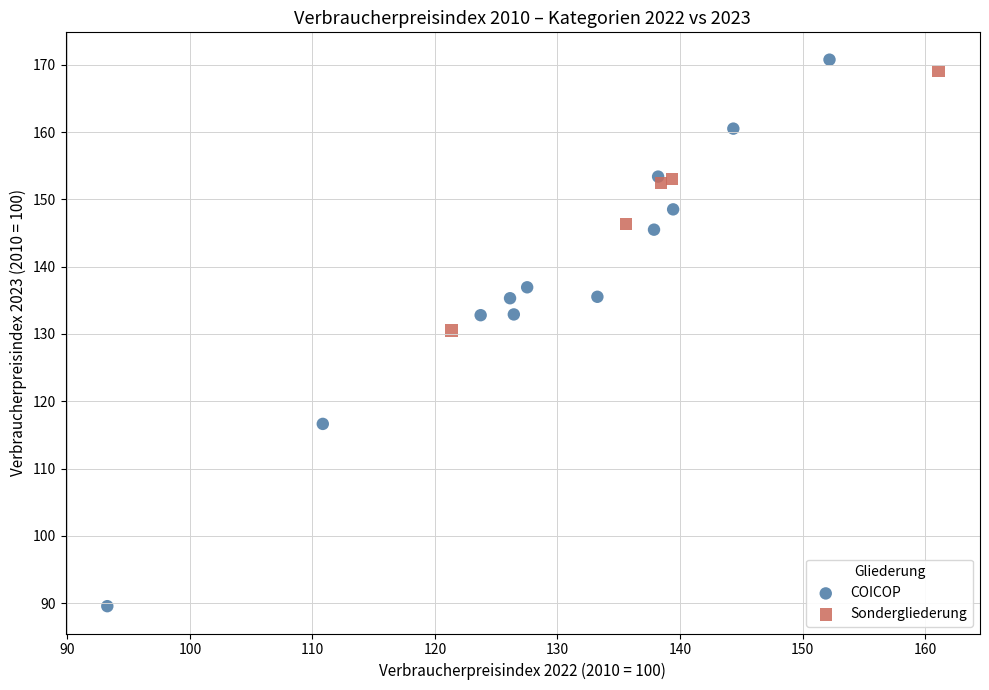

Which series has the largest Y range (max minus min)?

COICOP